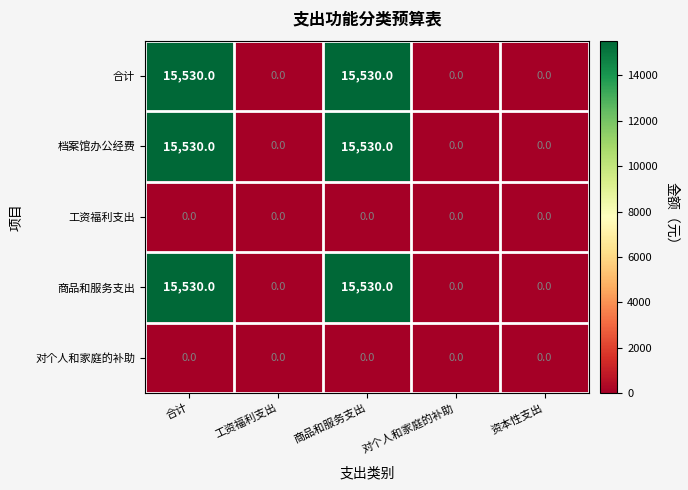

What is the greatest value displayed?

15530